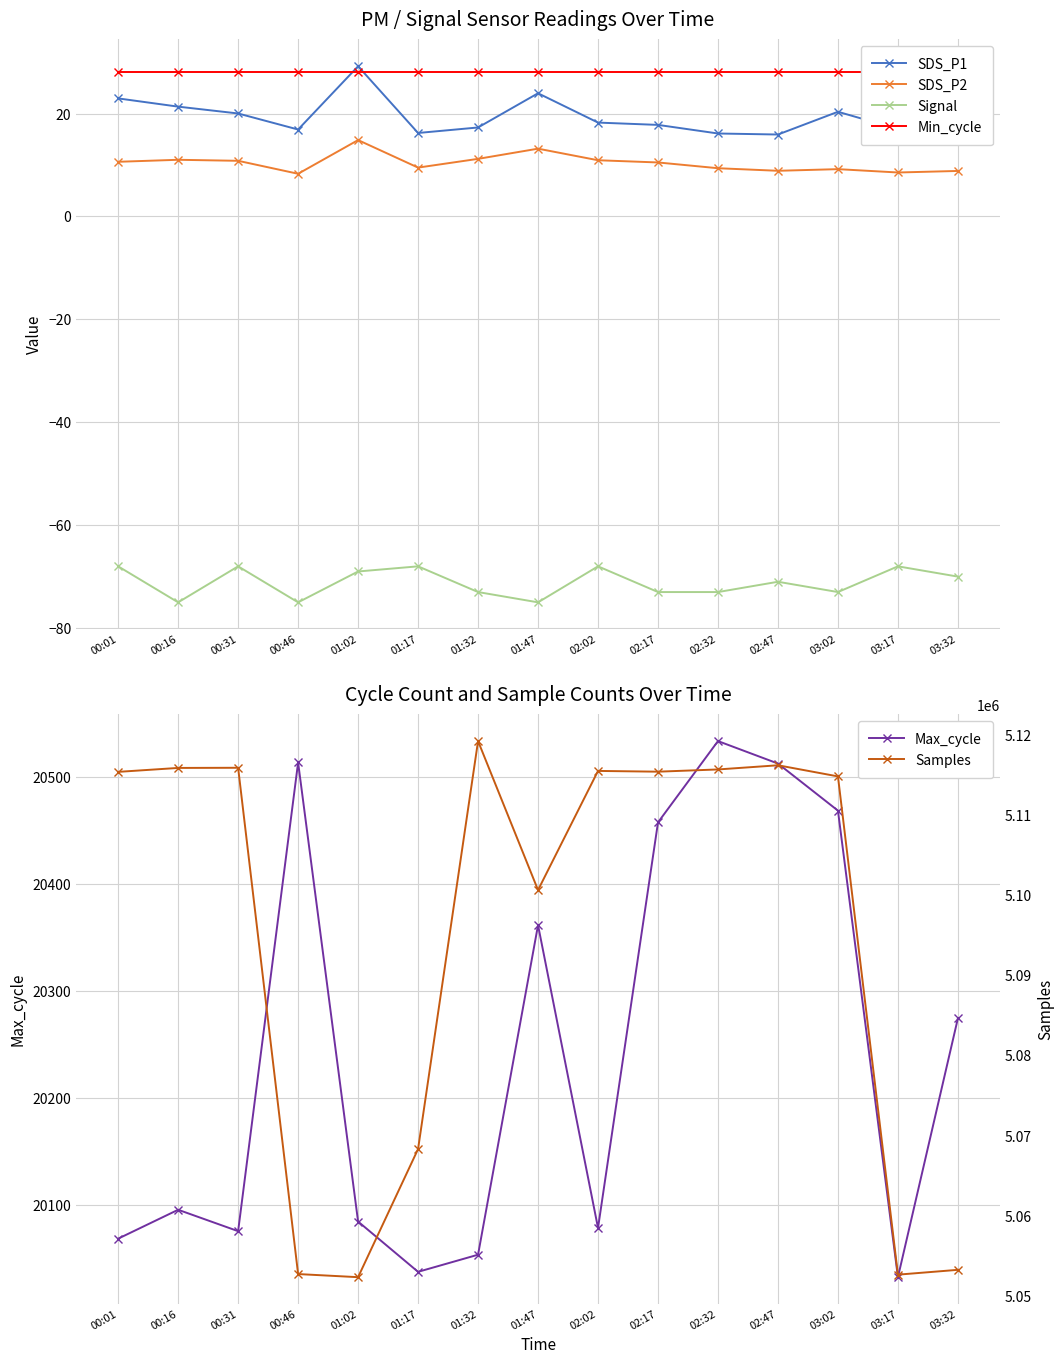

Count the number of data series in this chart.

6